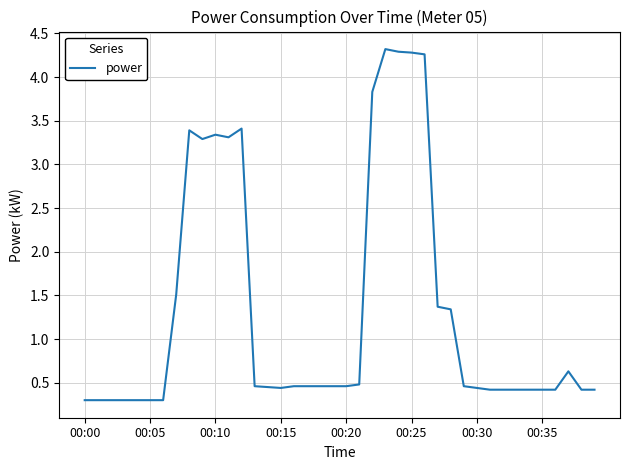

What is the minimum value shown in the chart?

0.3